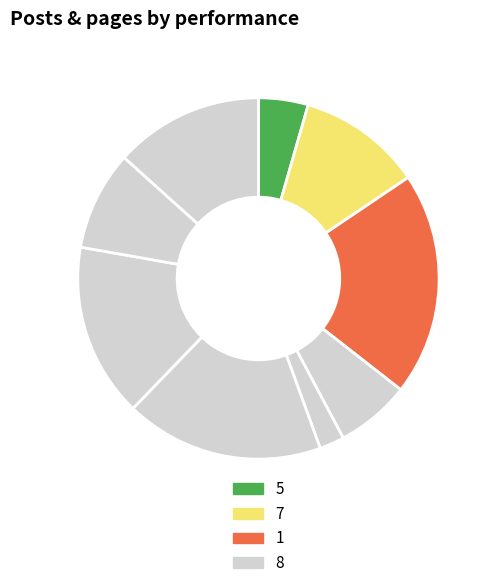

How many slices are in this pie chart?

9